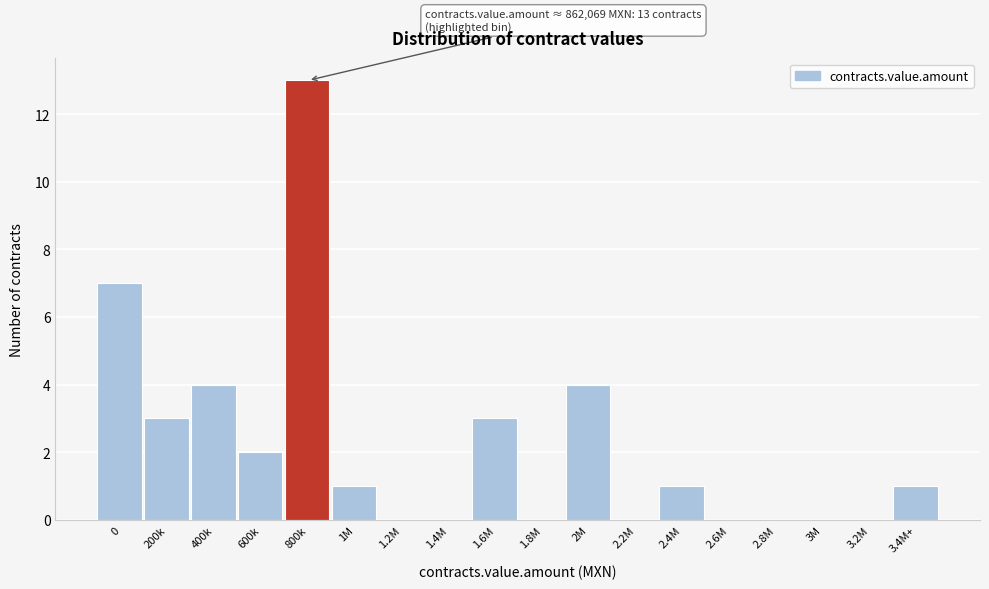

Reading left to right, transcribe all the data shown in this chart.

0=7	200k=3	400k=4	600k=2	800k=13	1M=1	1.2M=0	1.4M=0	1.6M=3	1.8M=0	2M=4	2.2M=0	2.4M=1	2.6M=0	2.8M=0	3M=0	3.2M=0	3.4M+=1